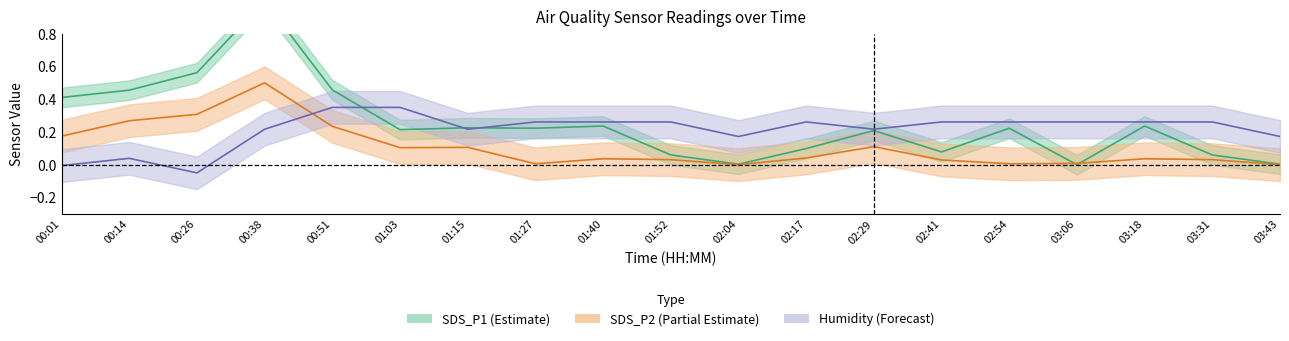

Where is the first local minimum for SDS_P1?

01:03